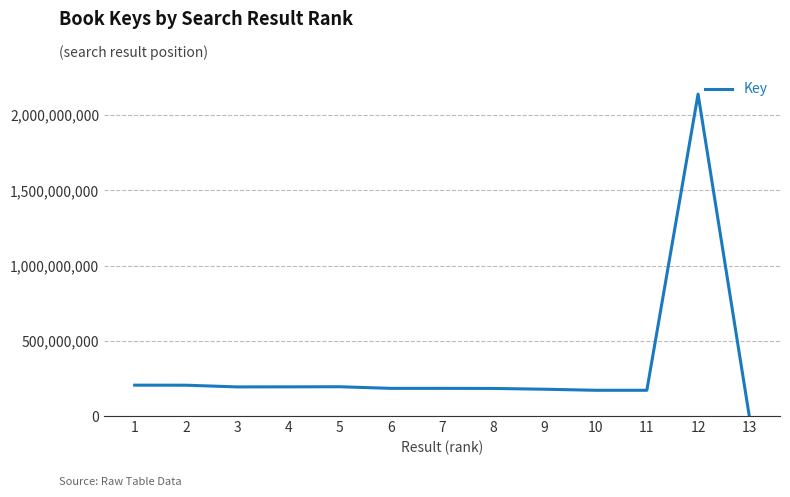

What is the sum of all values?

4203095698